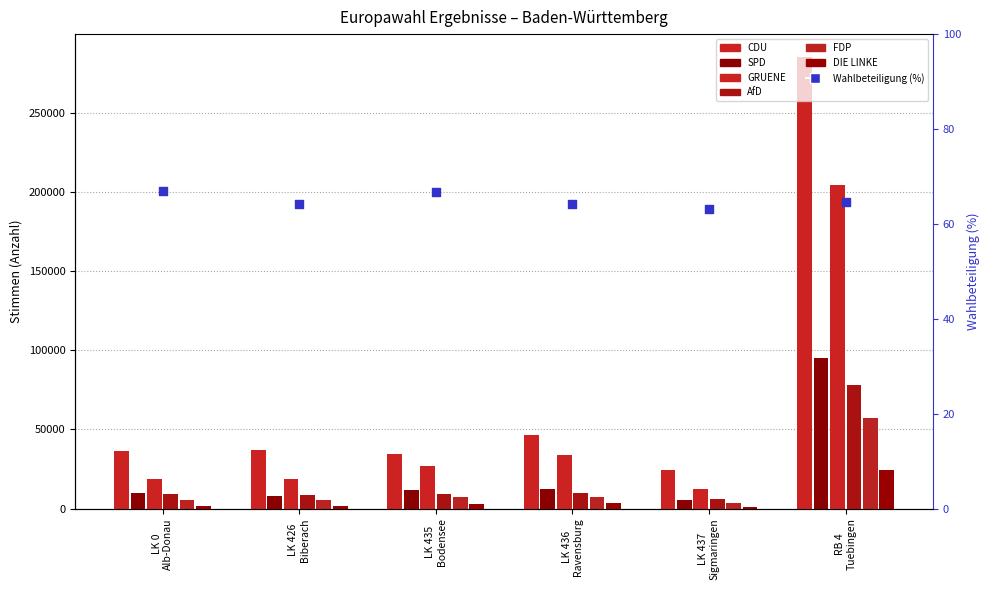

Which series contains the highest Y value?

CDU